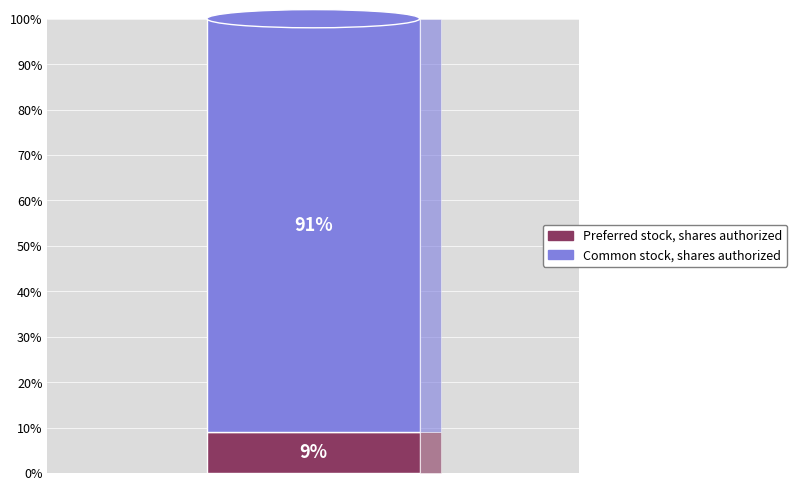

Which category has the biggest portion of the pie?

Common stock, shares authorized